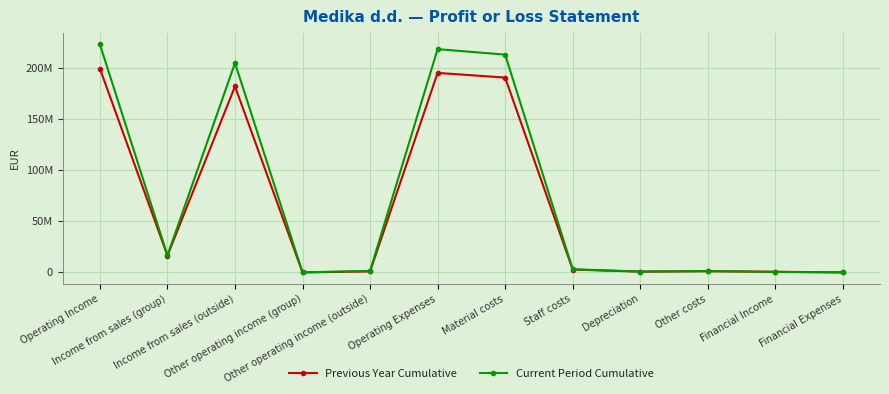

Where is the first local minimum for Previous Year Cumulative?

Income from sales (group)